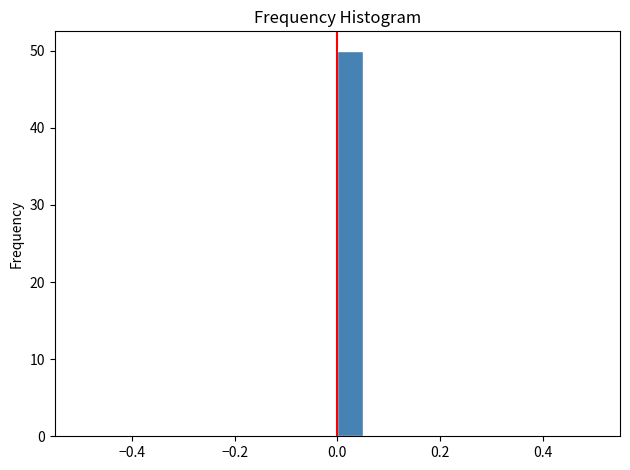

Around what value on the x-axis is the tallest bar? Give the approximate position of its centre, as read against the axis.

0.02